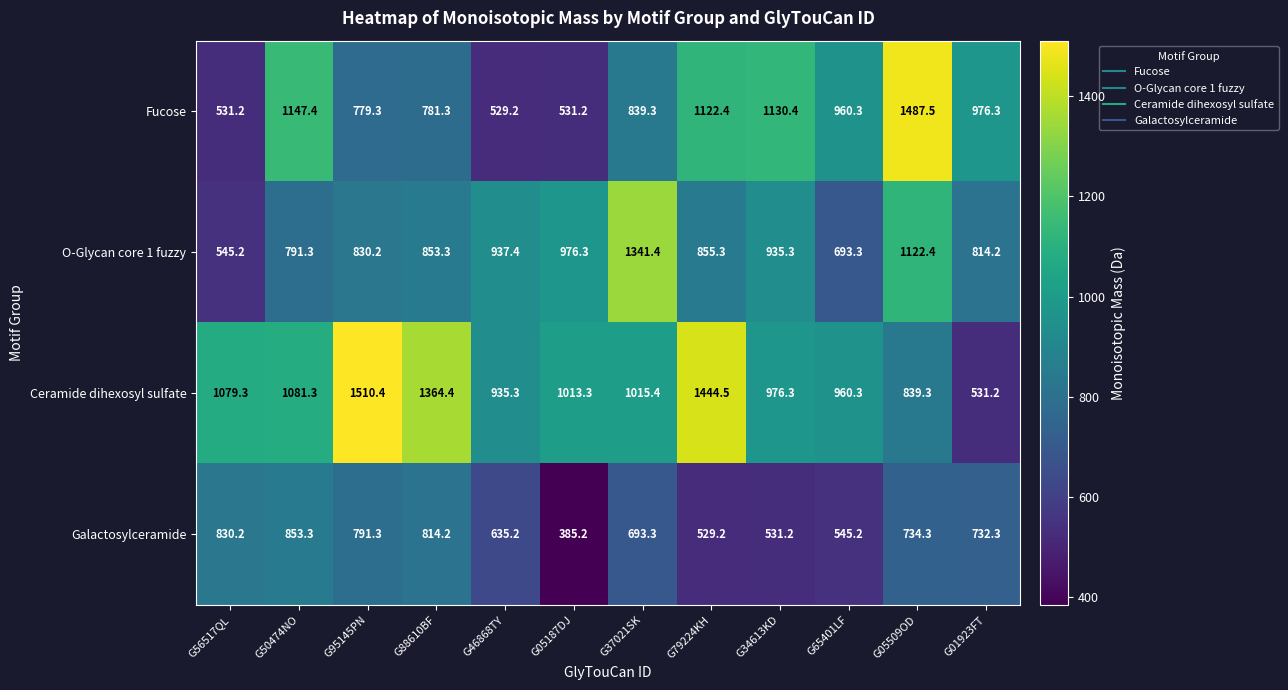

Is it true that Ceramide dihexosyl sulfate equals 1444.5 at G79224KH?

True